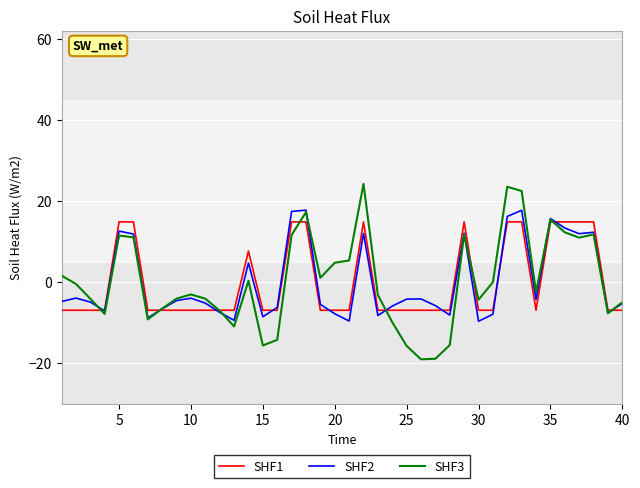

What are all the series names shown in the legend?

SHF1, SHF2, SHF3